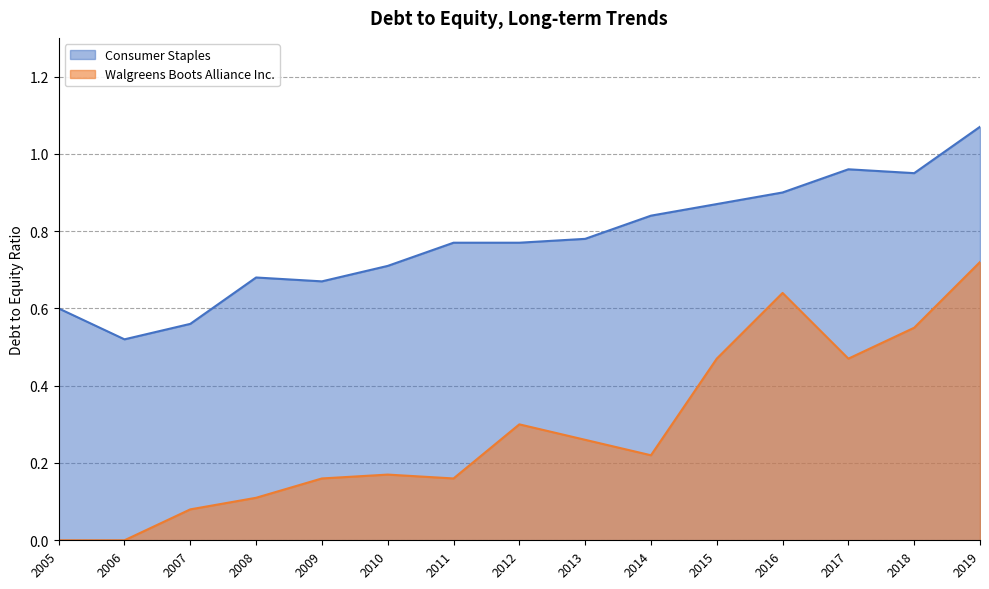

At which category does the chart reach its peak across all series?

2019